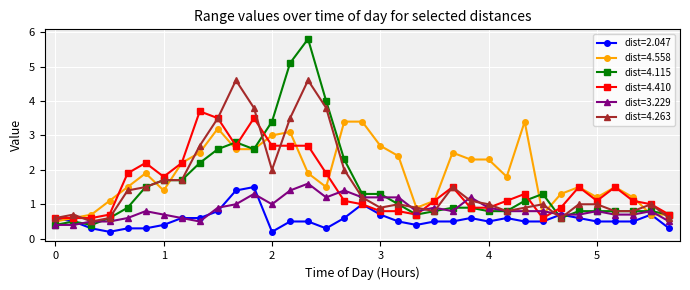

What is the maximum value for dist=4.558?

3.4